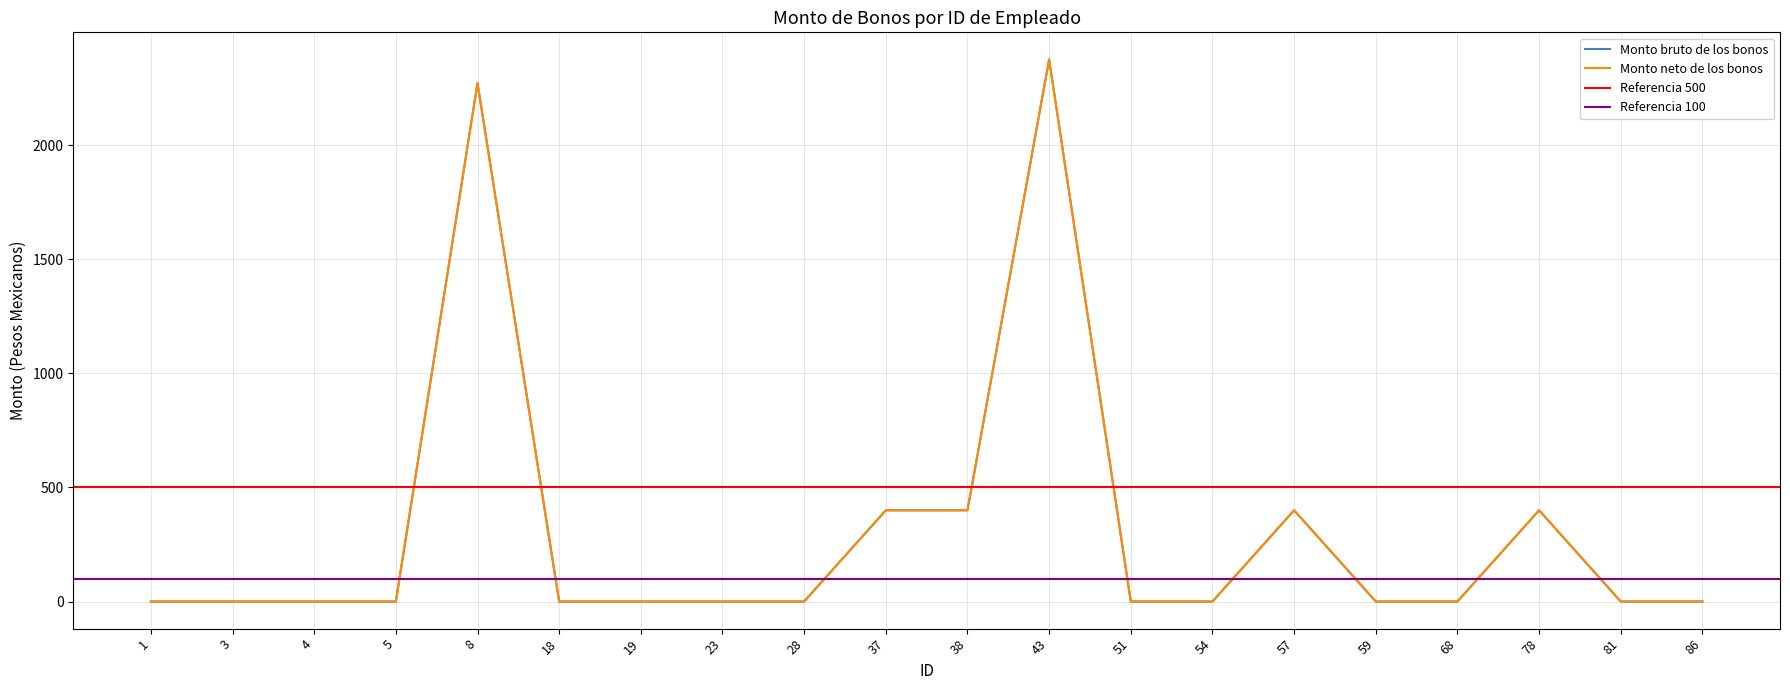

Where is the first local maximum for Monto bruto de los bonos?

8